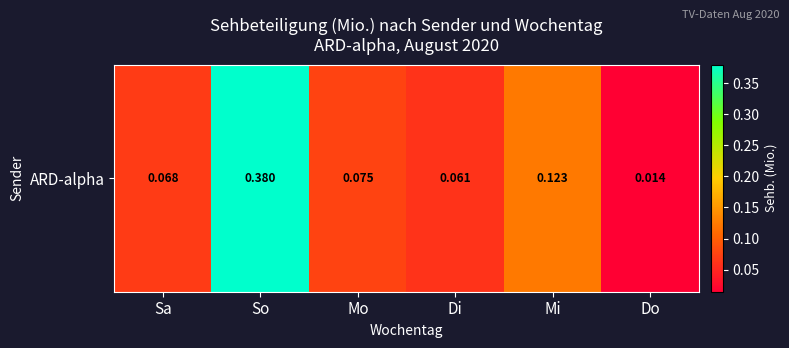

Which has a higher value, Do or Mo?

Mo